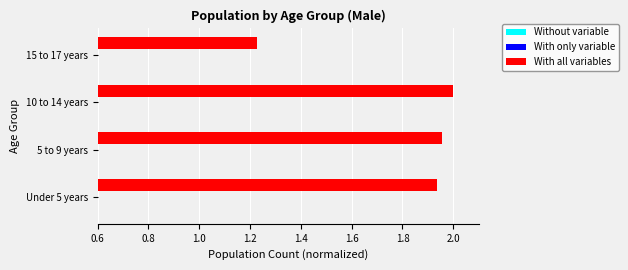

Is it true that With all variables equals 1.7 at 15 to 17 years?

False